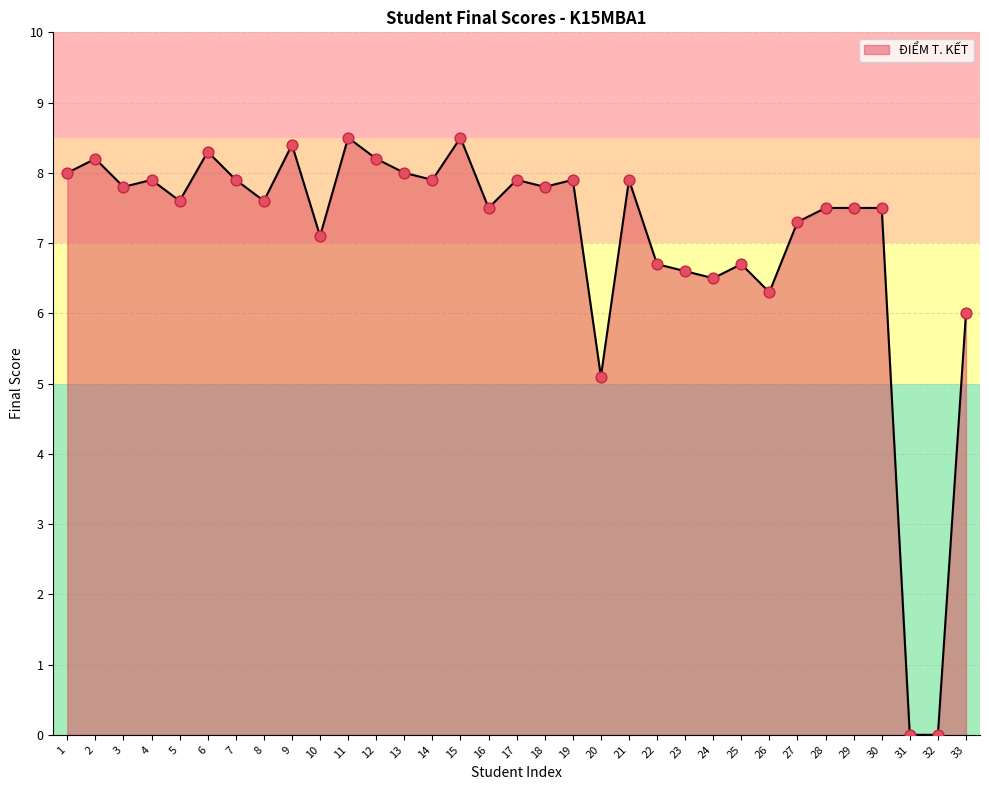

Between 23 and 12, which is larger?

12